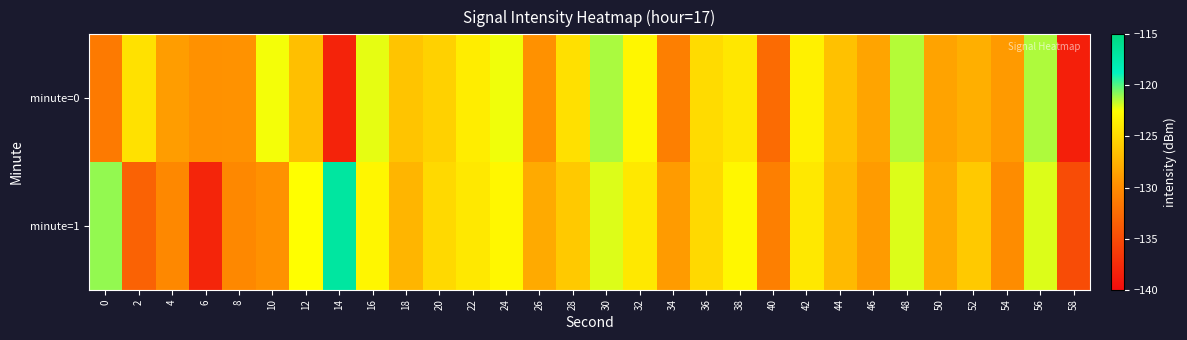

What is the total value across all series at 28?

-250.5